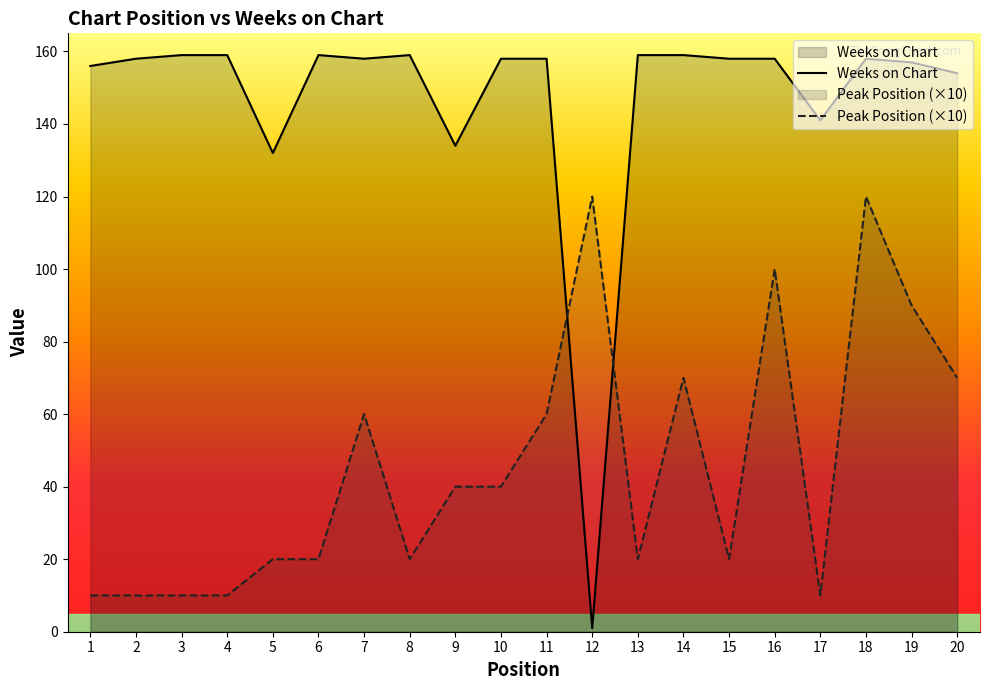

What is the difference between the Weeks on Chart values at 15 and 20?

4